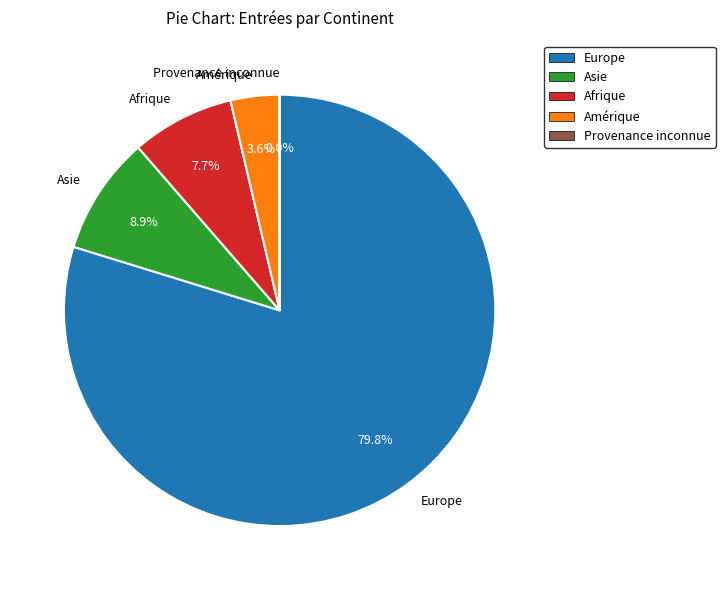

To the nearest percent, what percentage of the pie is Europe?

80%